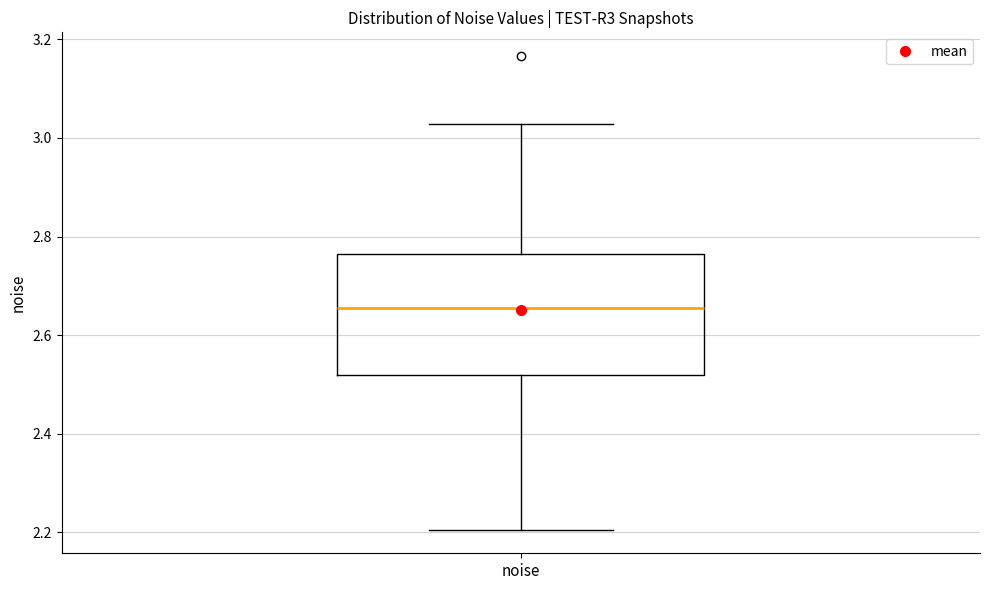

Transcribe this box plot: give where the median line is, the range the box spans, and where the two whiskers end, as read against the y-axis. The values are not printed on the chart, so give them approximately, as read against the axis.

median 2.66, box 2.52 to 2.76, whiskers 2.20 to 3.02